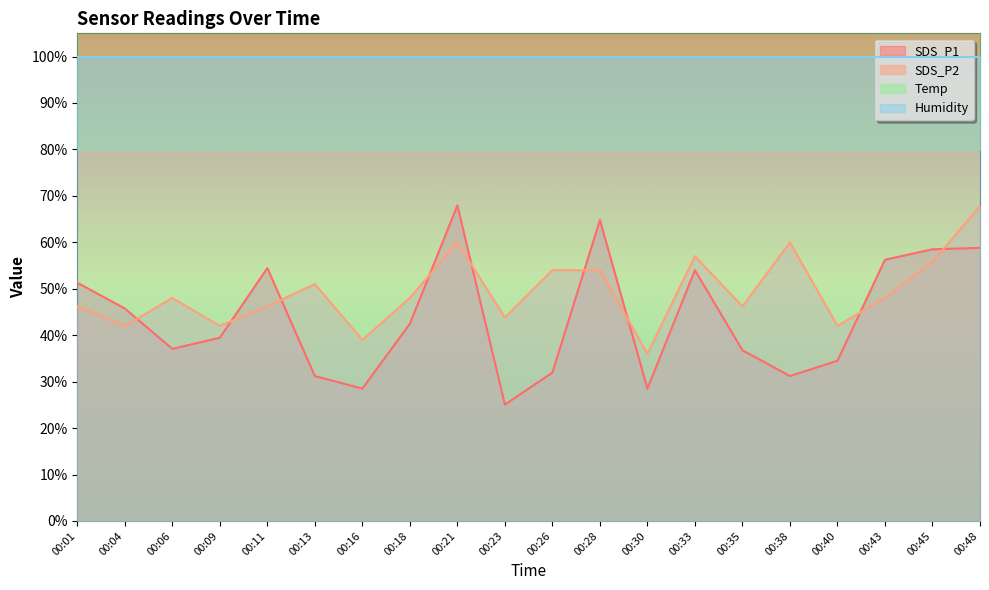

What is the maximum value shown in the chart?

170.5